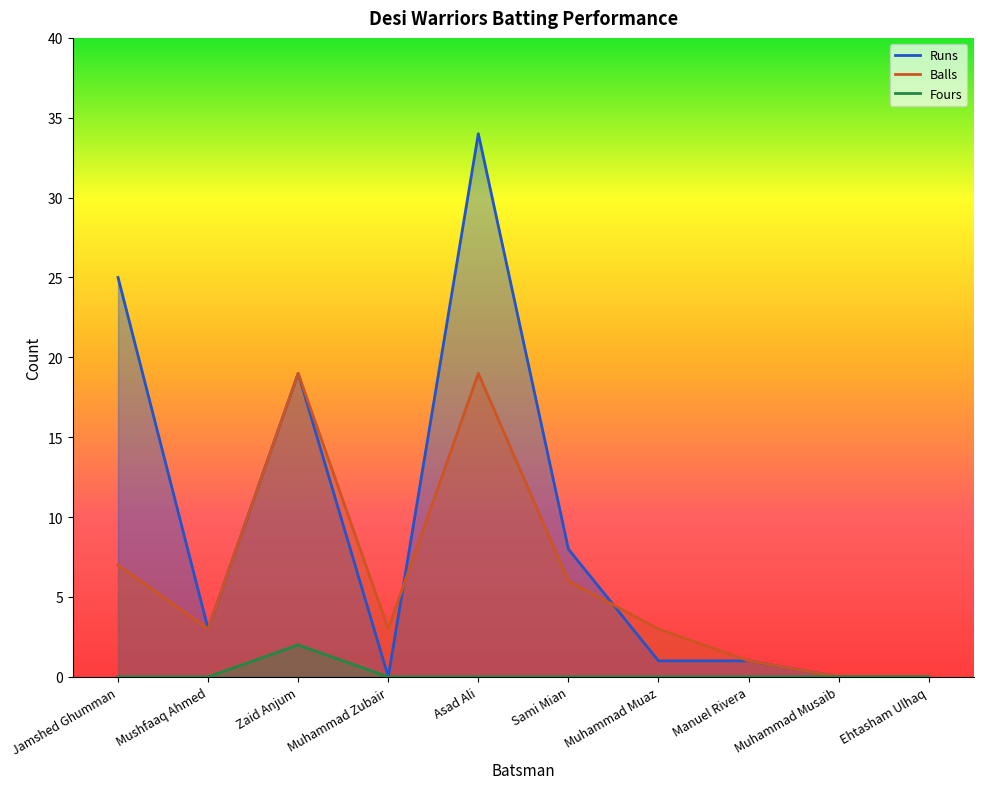

List the labels in order of Fours value, smallest first.

Jamshed Ghumman, Mushfaaq Ahmed, Muhammad Zubair, Asad Ali, Sami Mian, Muhammad Muaz, Manuel Rivera, Muhammad Musaib, Ehtasham Ulhaq, Zaid Anjum